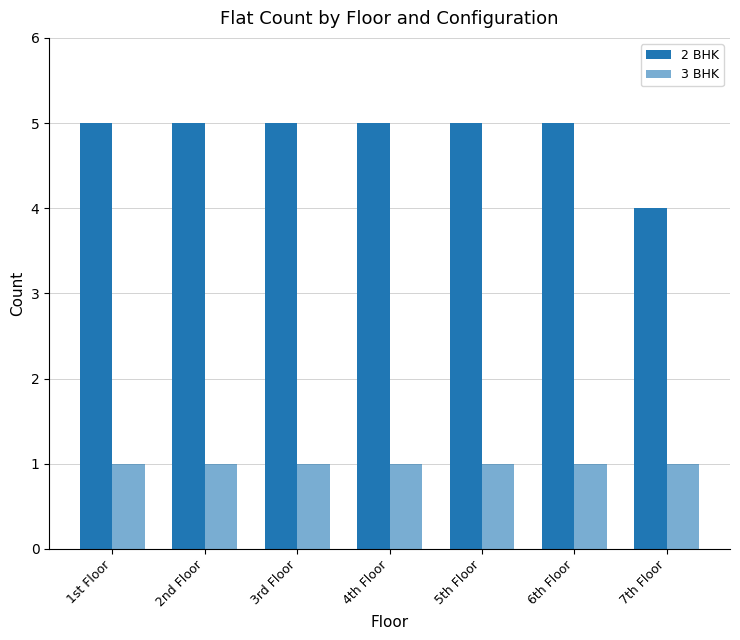

The value of 2 BHK at 6th Floor is 5. True or false?

True